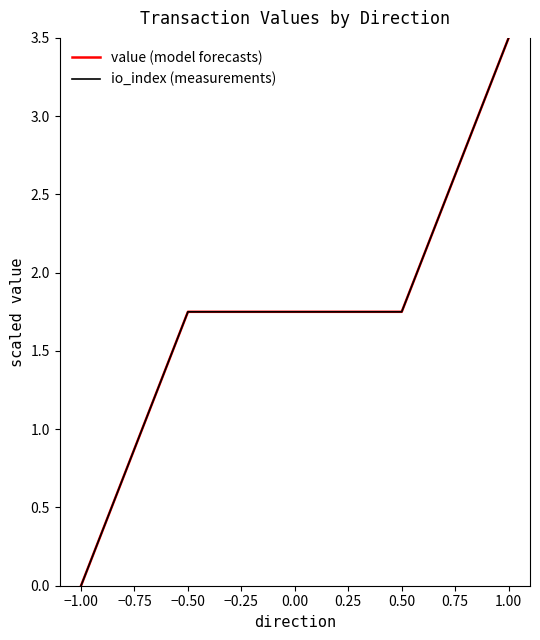

True or false: io_index (measurements) and value (model forecasts) intersect in this chart.

False